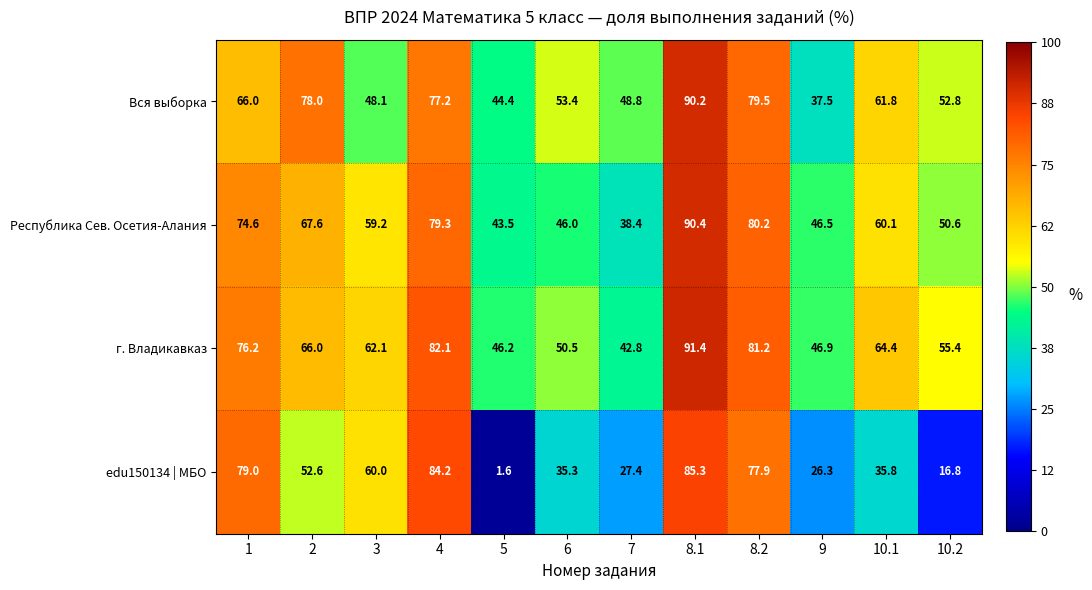

Rank the series at 10.1 from lowest to highest value.

edu150134 | МБО, Республика Сев. Осетия-Алания, Вся выборка, г. Владикавказ